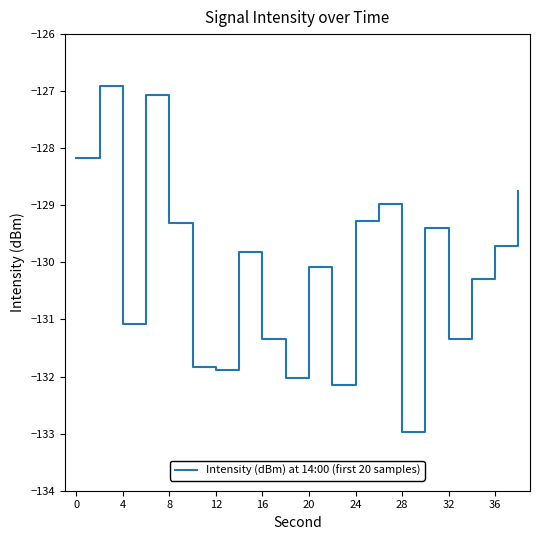

What is the minimum value shown in the chart?

-133.0